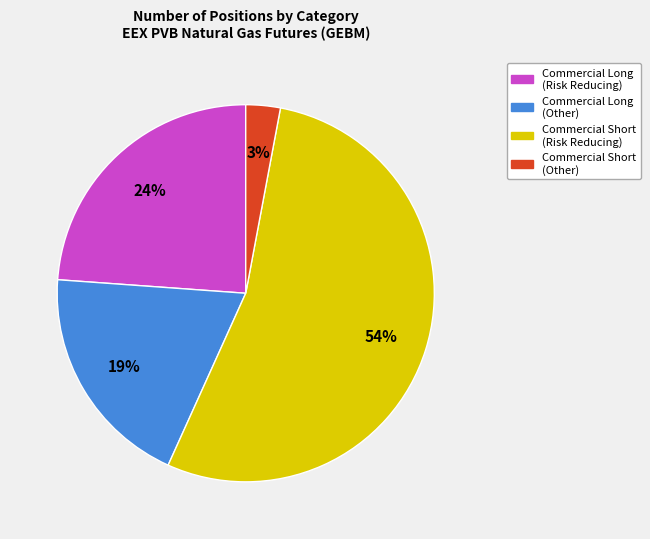

Rank the categories by value from lowest to highest.

Commercial Short (Other), Commercial Long (Other), Commercial Long (Risk Reducing), Commercial Short (Risk Reducing)